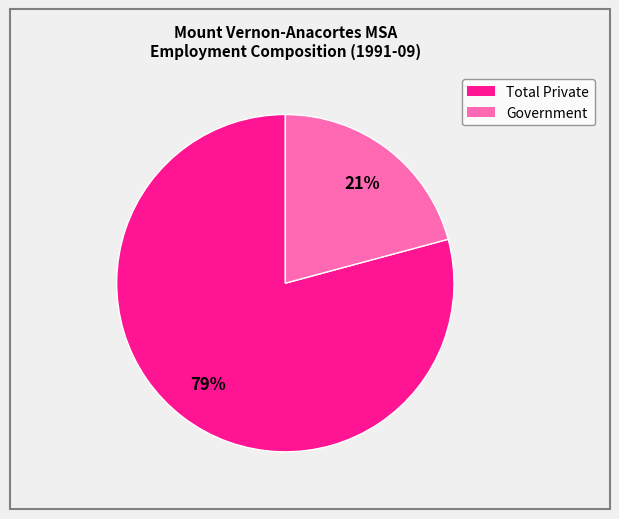

Rank the categories by value from highest to lowest.

Total Private, Government